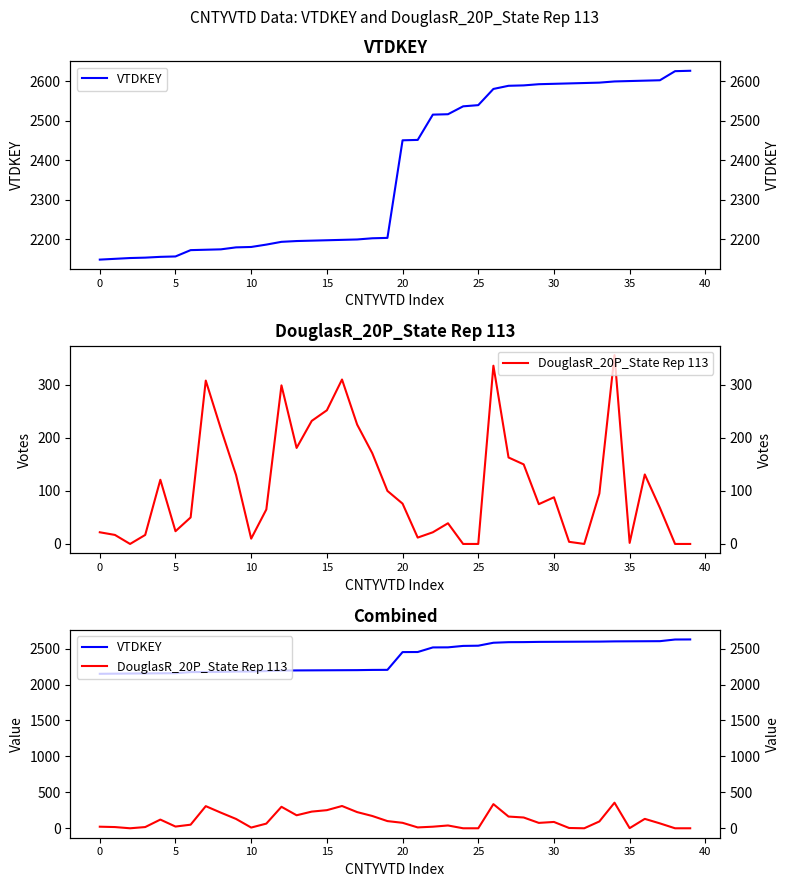

True or false: VTDKEY and DouglasR_20P_State Rep 113 intersect in this chart.

False